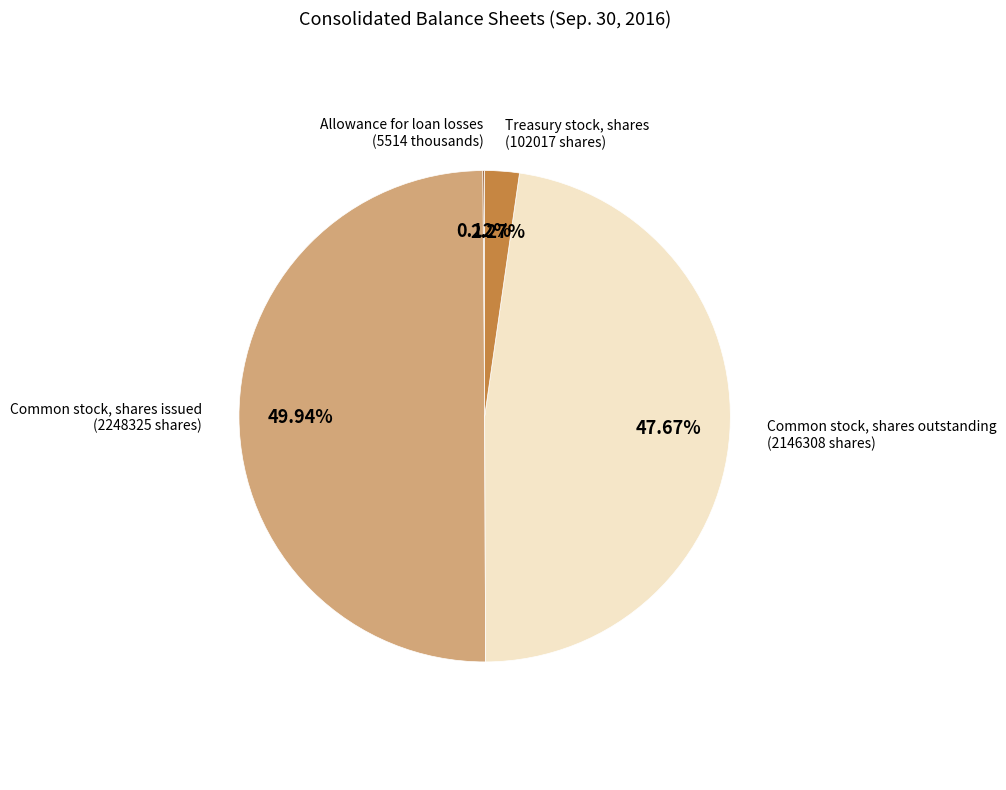

Is the sum of Common stock, shares outstanding and Common stock, shares issued greater than half?

Yes